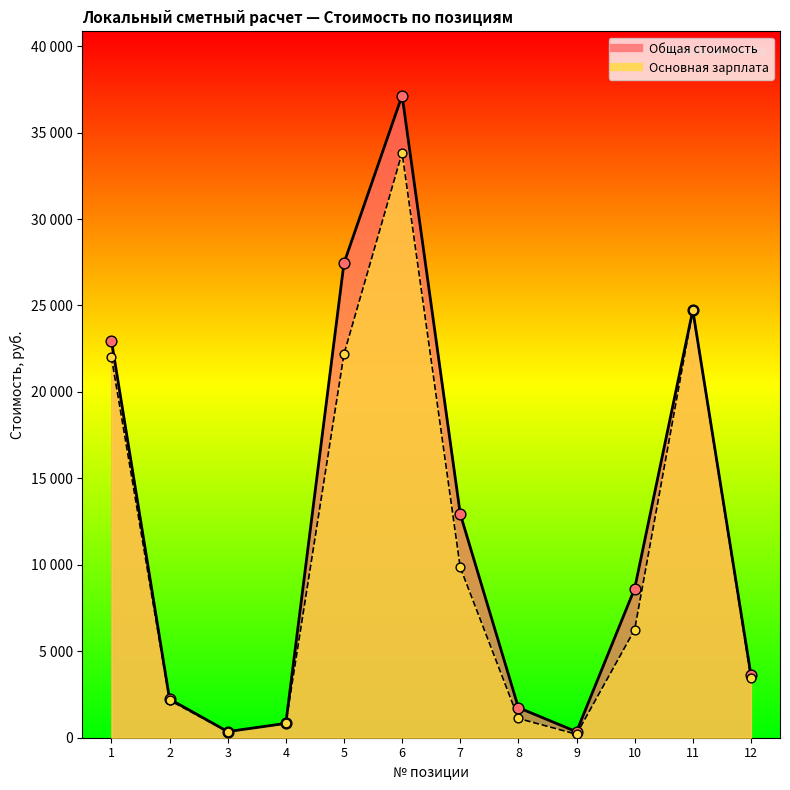

Is the value of Основная зарплата at 5 greater than the value of Общая стоимость at 3?

Yes